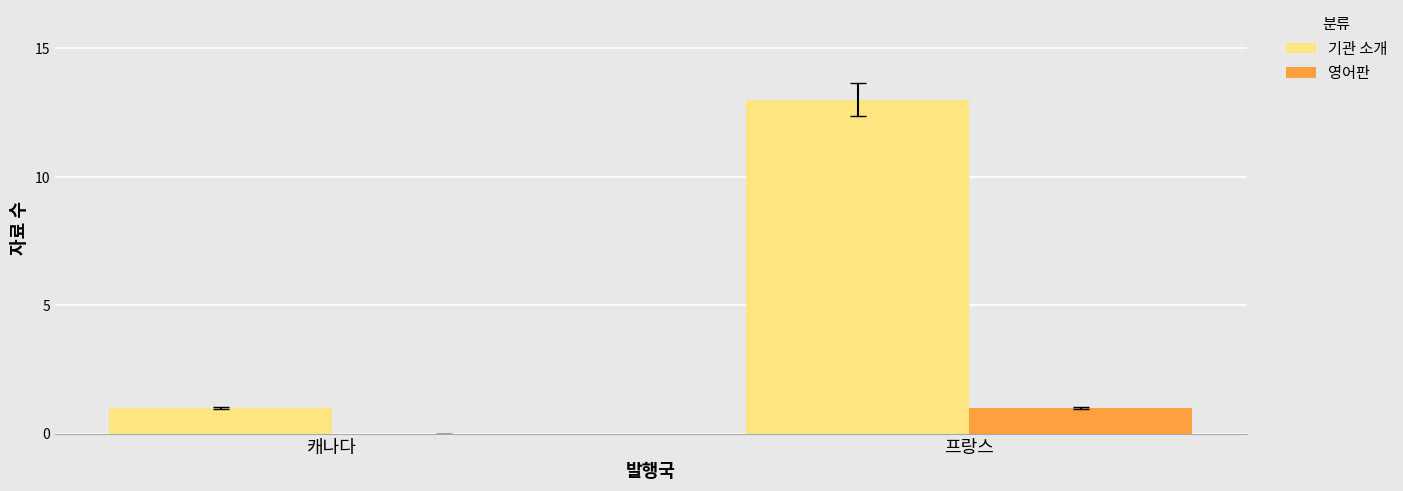

Which series has the largest total across all categories?

기관 소개